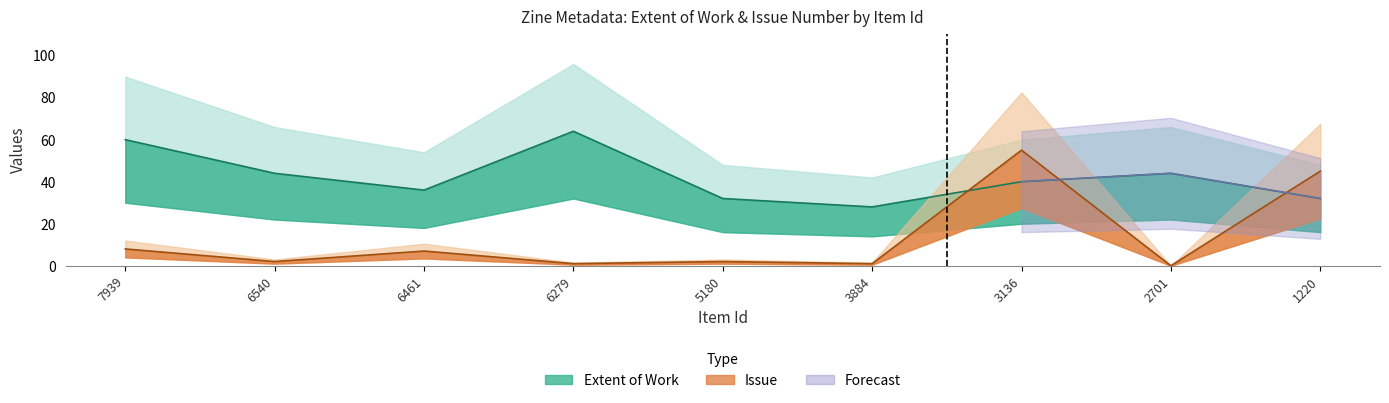

Which label corresponds to the smallest value in the chart?

2701